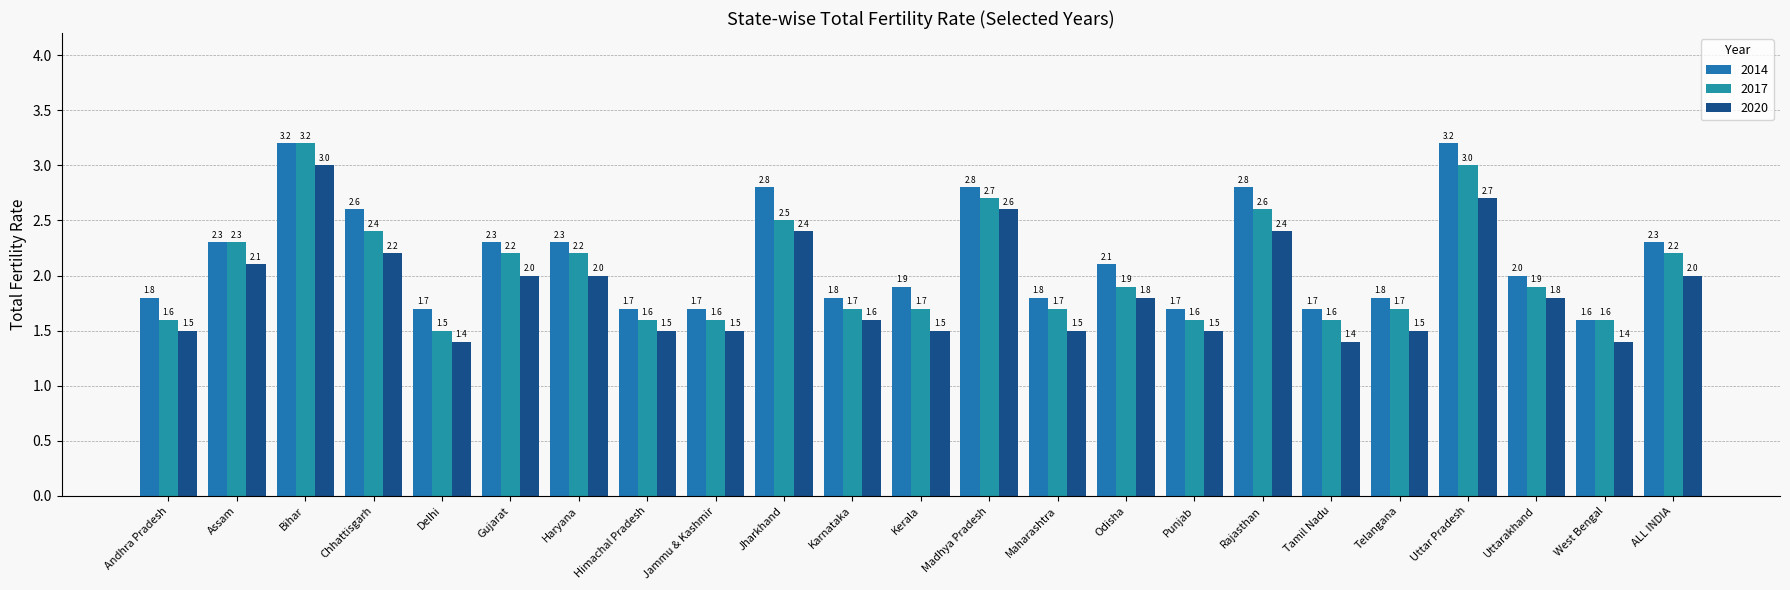

What is the label of the 19th bar from the right?

Delhi